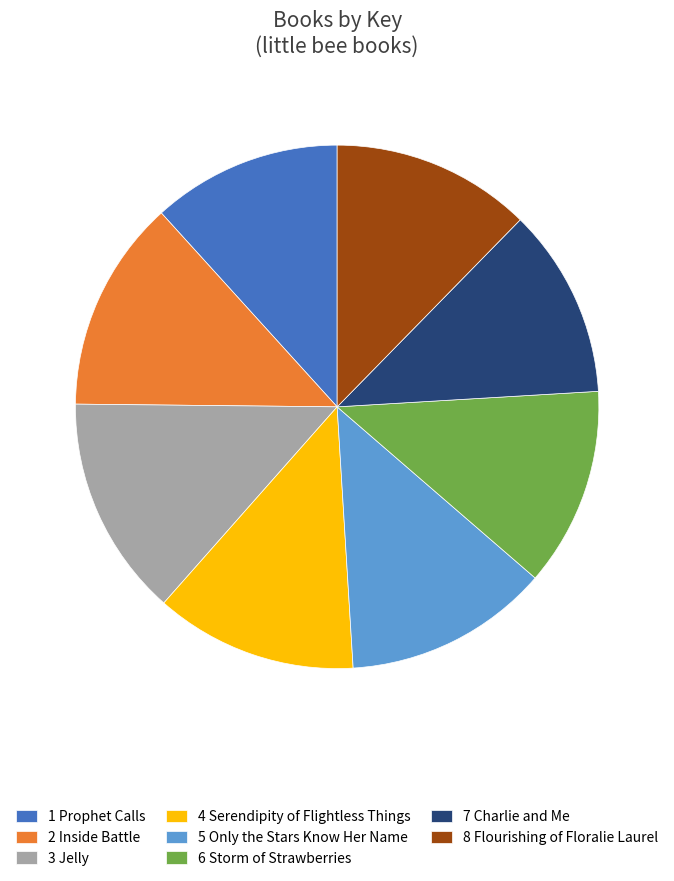

Is it true that 7 Charlie and Me is 1% of the pie?

False